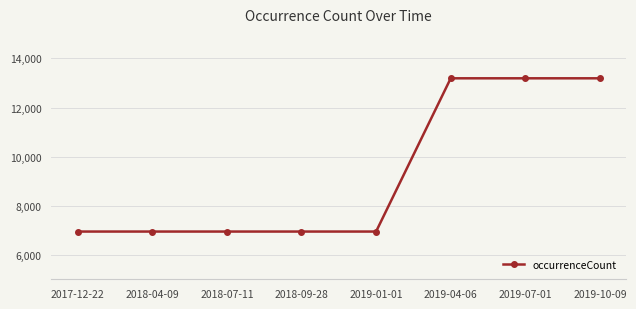

Is it true that the value at 2019-07-01 is 13190?

True